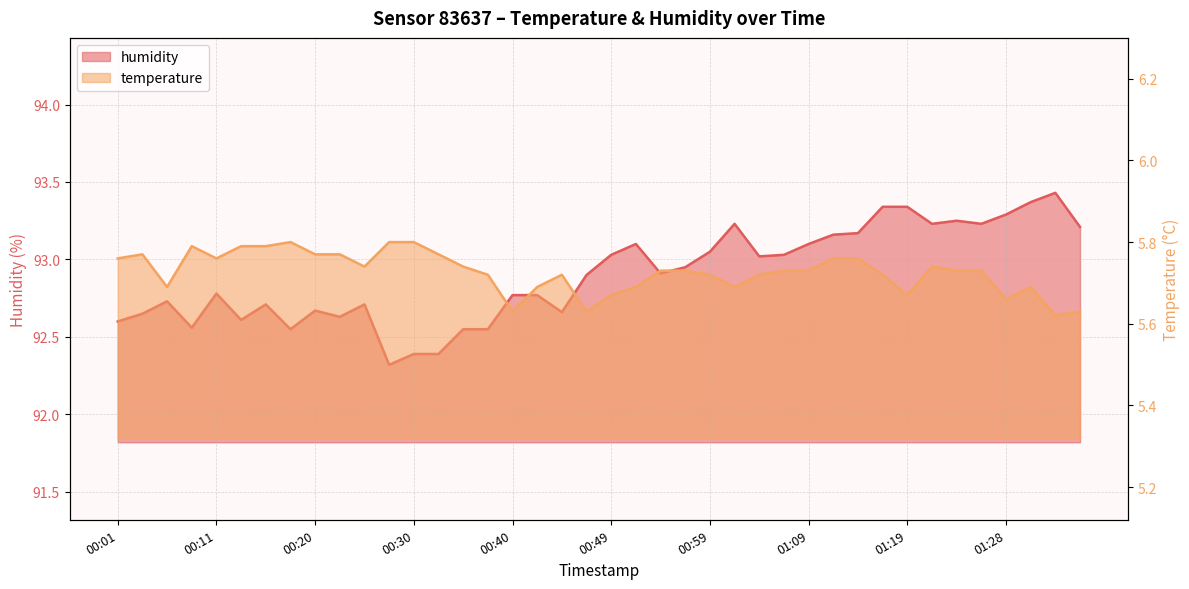

What is the label of the 30th point from the right?

00:25